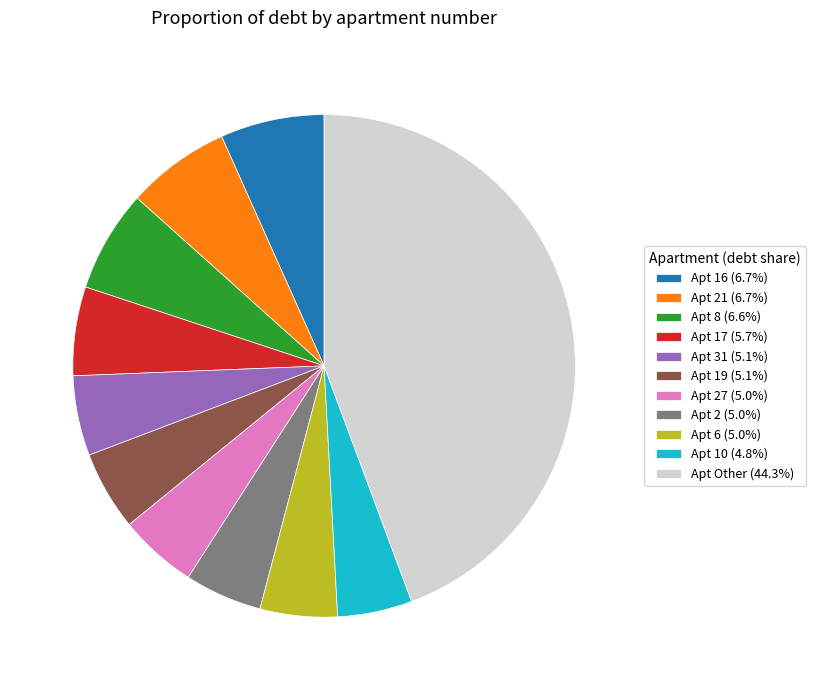

Approximately how many times larger is the value at Apt 19 (5.1%) compared to Apt 8 (6.6%)?

0.8